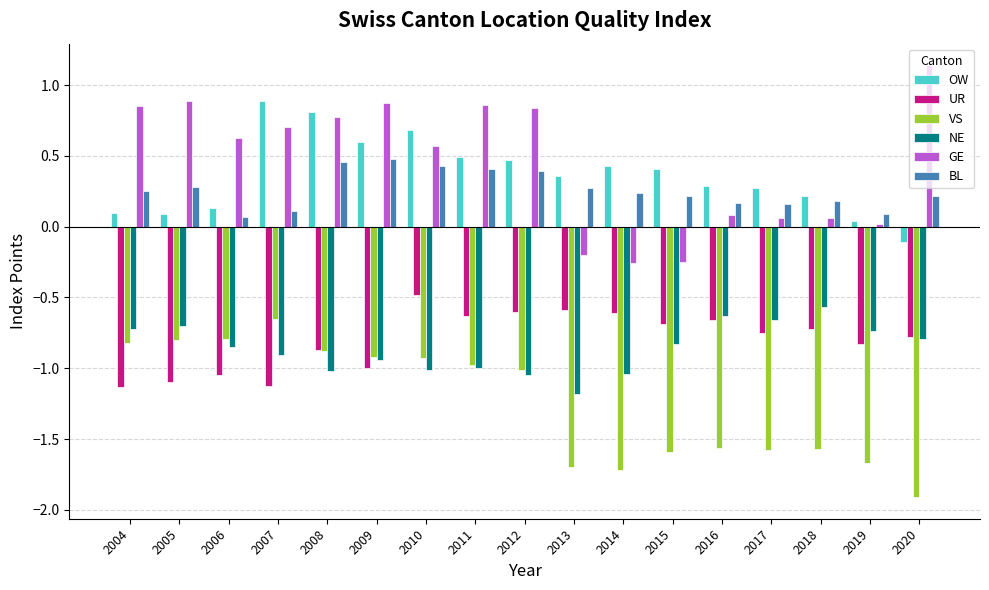

Count the BL values in the range 0 to 1.

17